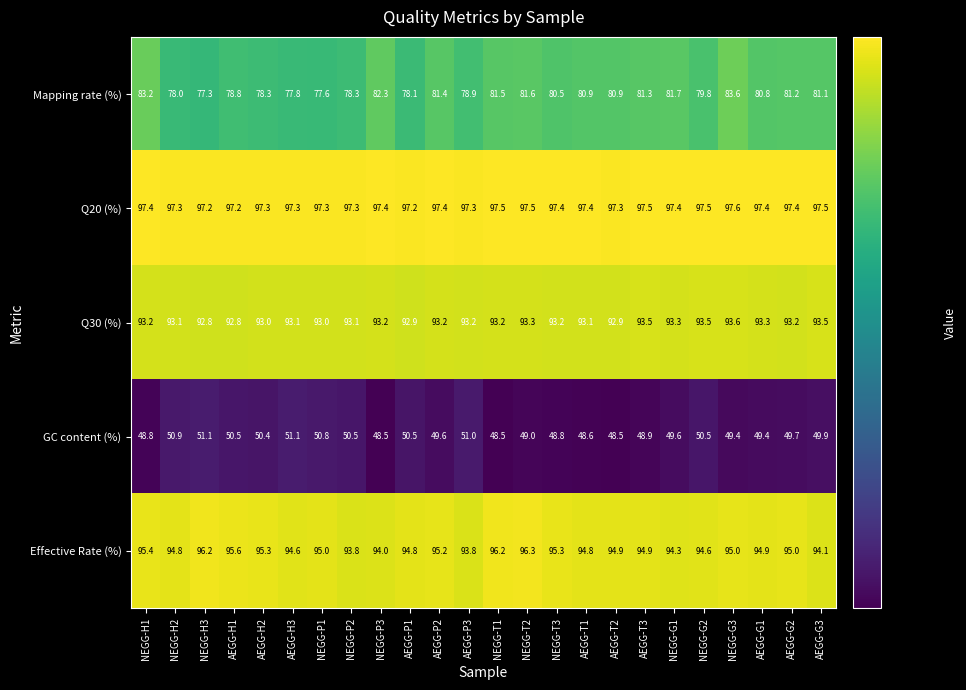

What is the maximum value for GC content (%)?

51.1